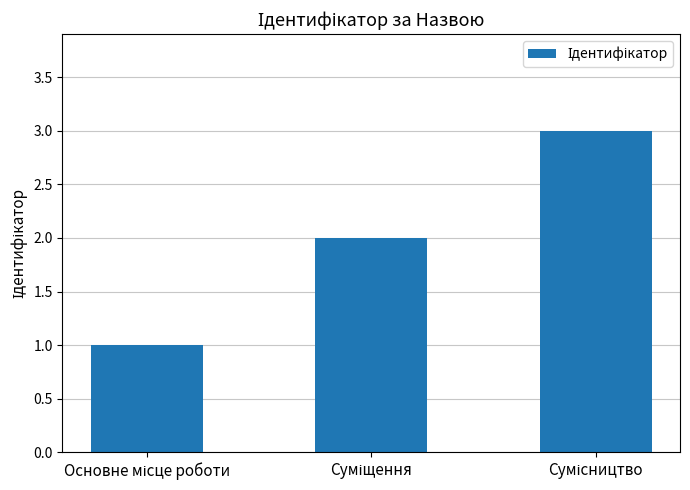

What is the greatest value displayed?

3